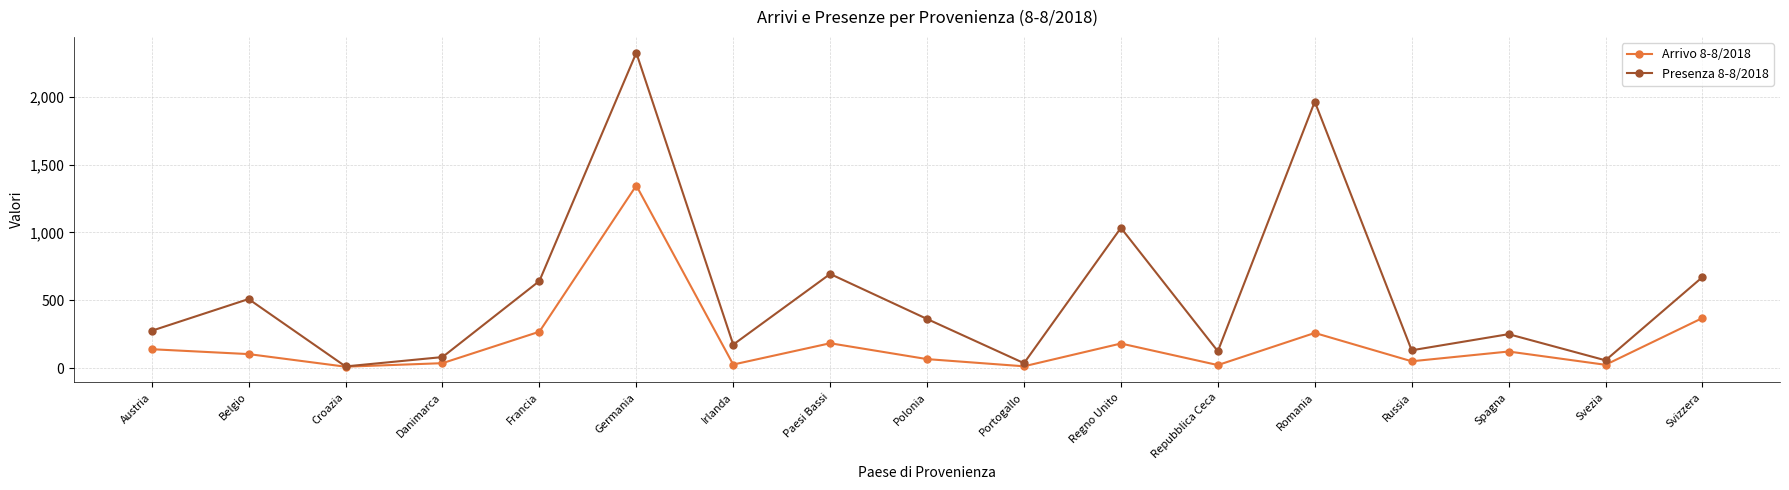

At which category does Presenza 8-8/2018 reach its first local valley?

Croazia